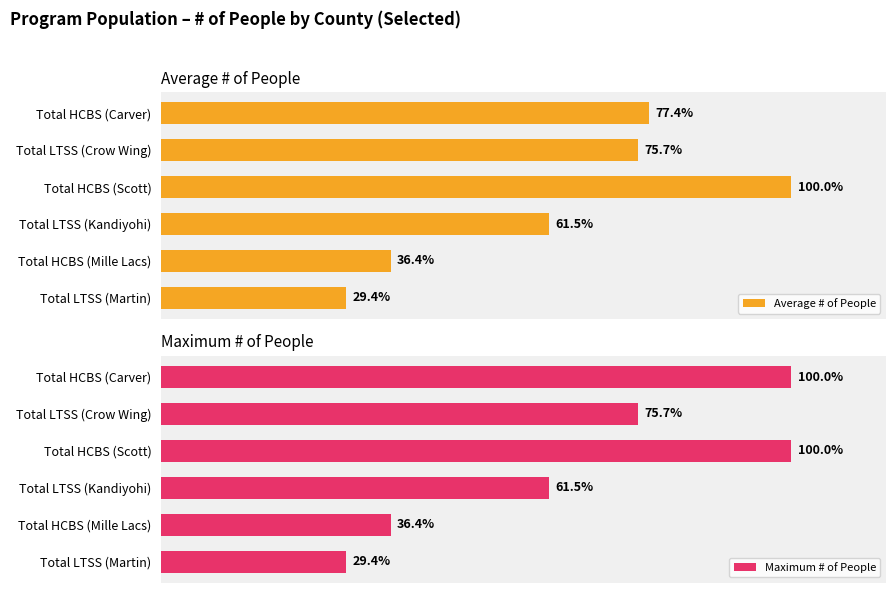

Which category has the lowest value in the Maximum # of People series?

Total LTSS (Martin)